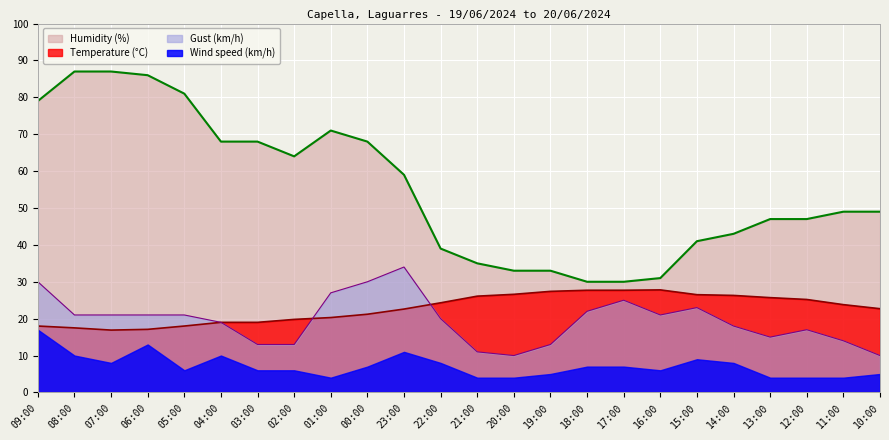

The value of Humidity (%) at 13:00 is 47.0. True or false?

True